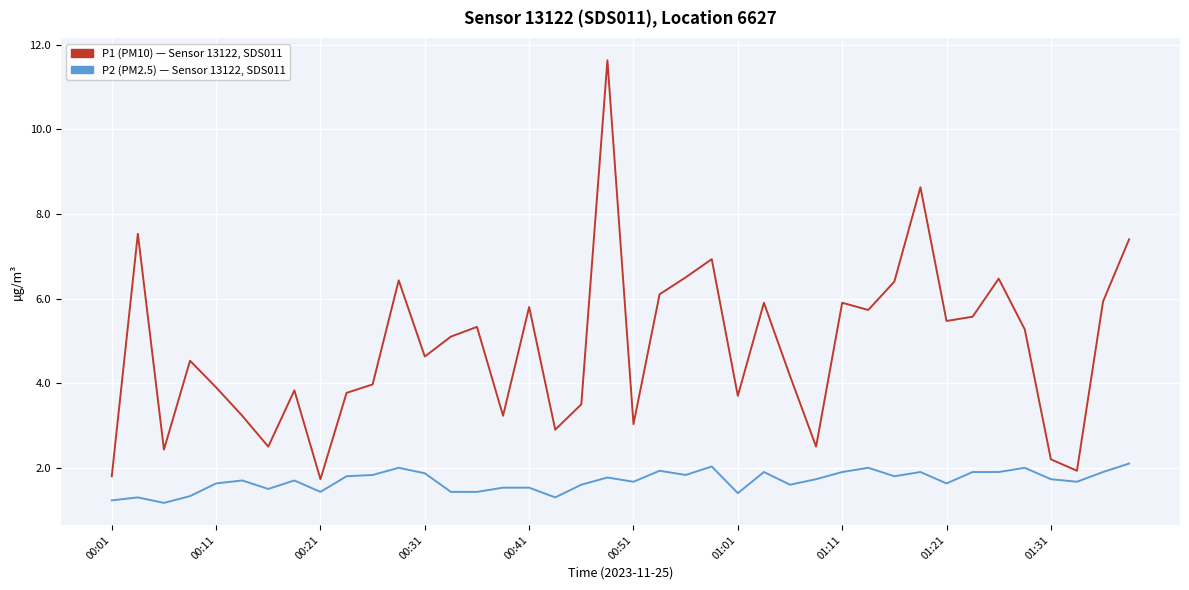

What is the minimum value shown in the chart?

1.2